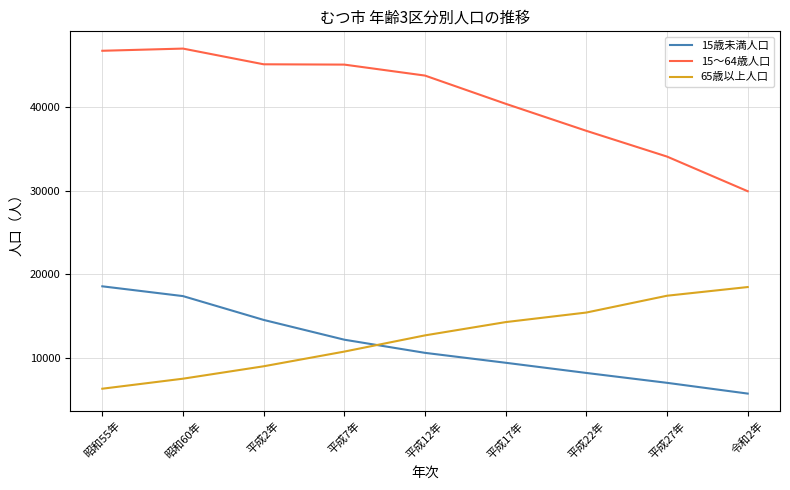

What is the smallest value displayed?

5723